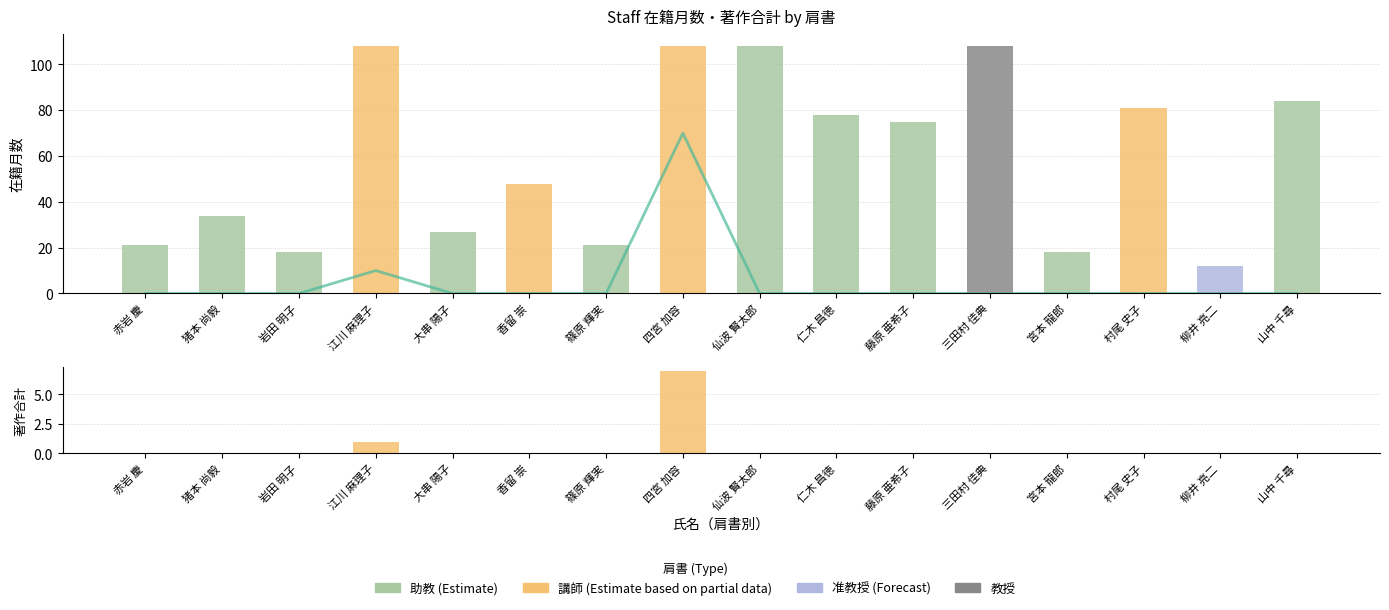

How many bars are there in total?

16